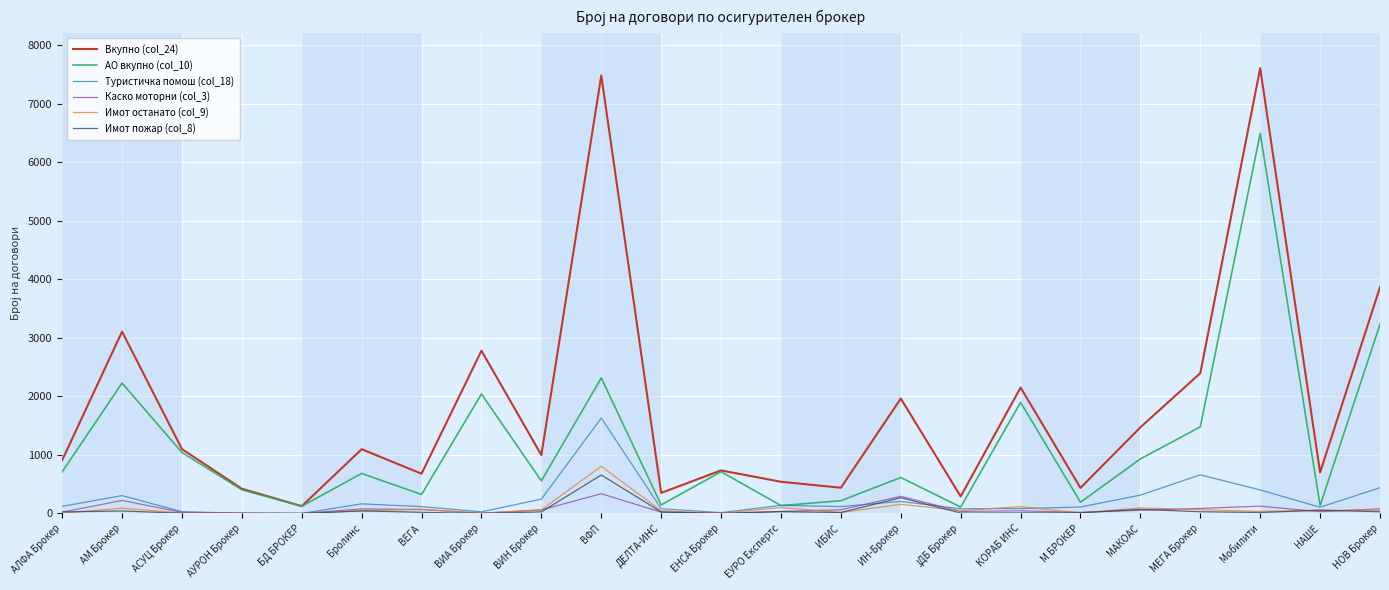

Which series has the largest total across all categories?

Вкупно (col_24)